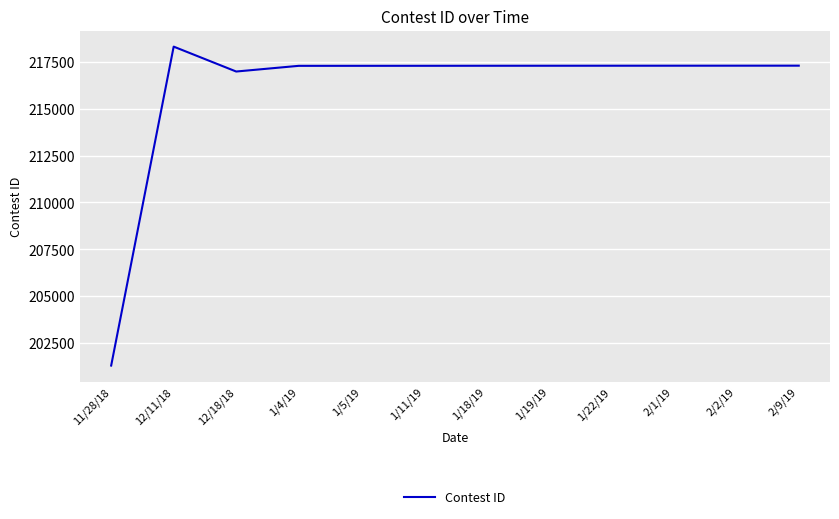

What is the change in value from 1/11/19 to 1/22/19?

+4